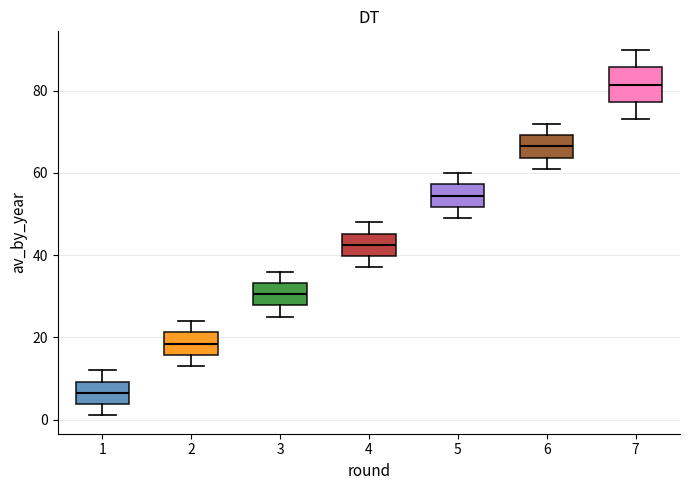

Which box is the tallest, from its lower edge to its upper edge?

7